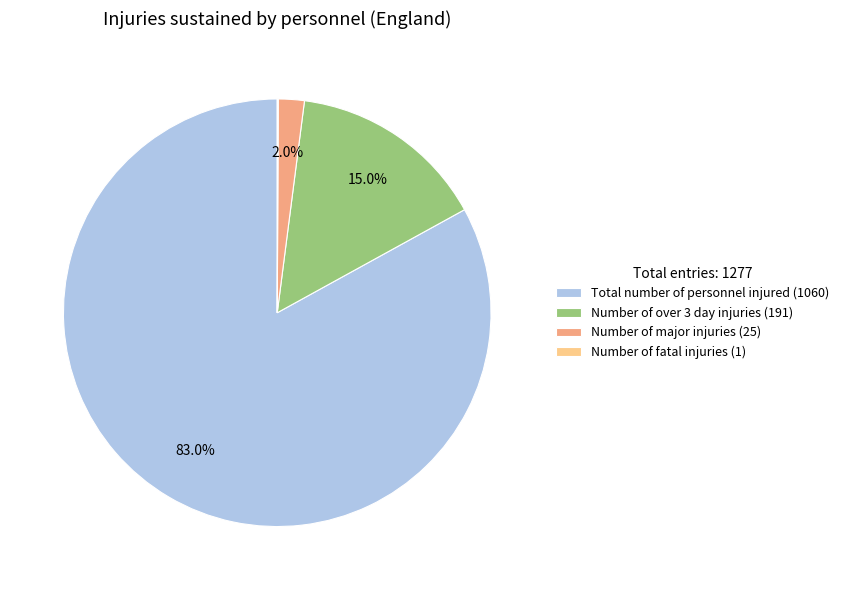

Is Number of over 3 day injuries (191) the majority of the pie?

No